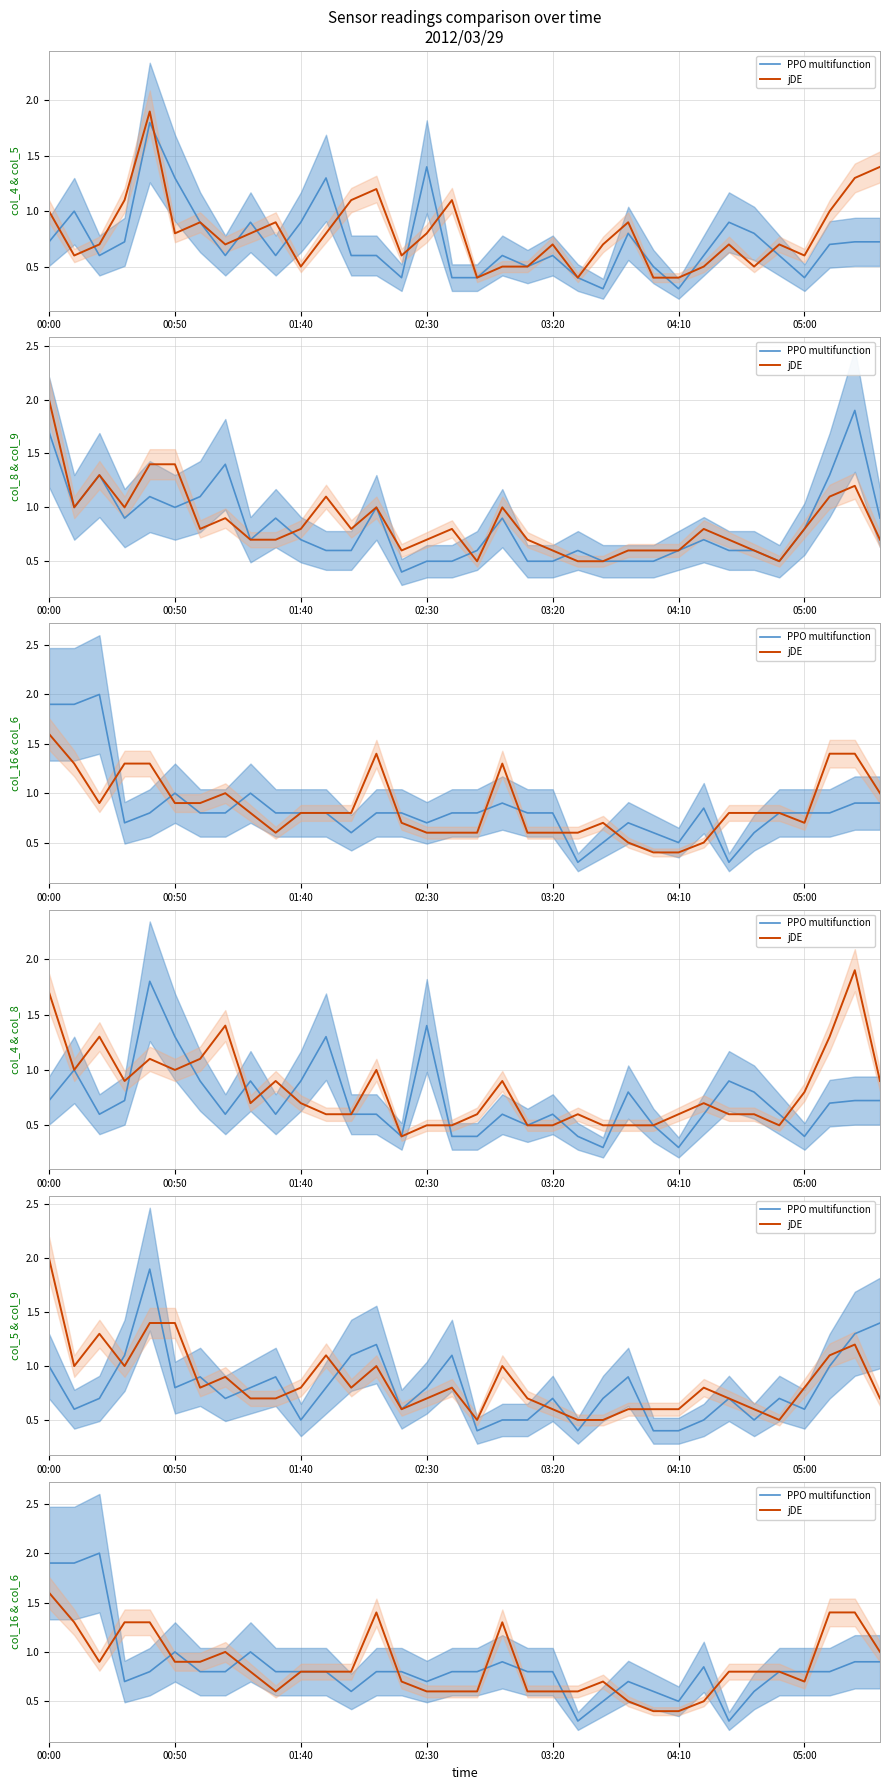

What are all the series names shown in the legend?

PPO multifunction, jDE